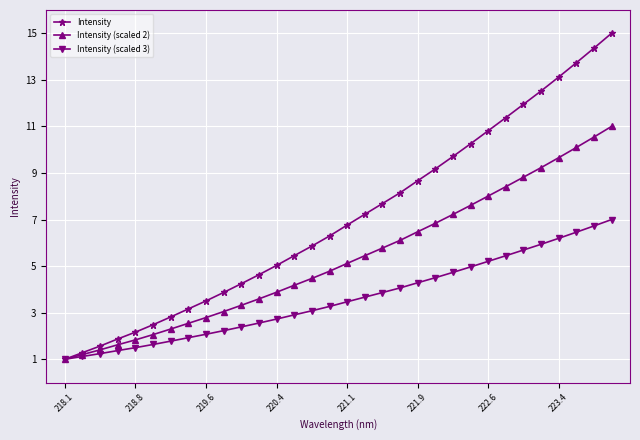

What is the greatest value displayed?

15.0